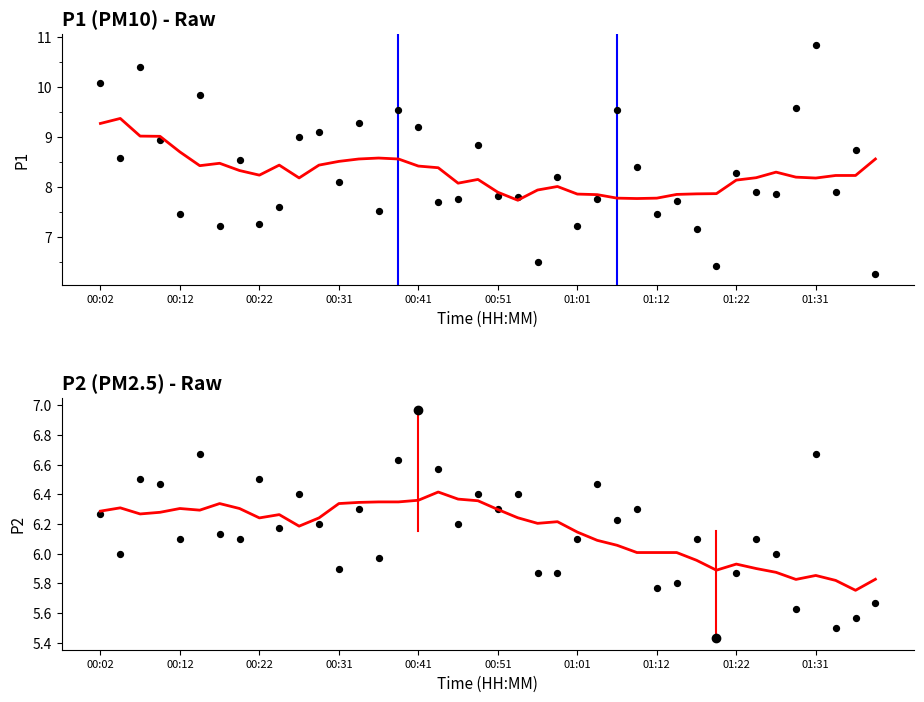

At which category is the sum across all series the highest?

00:22